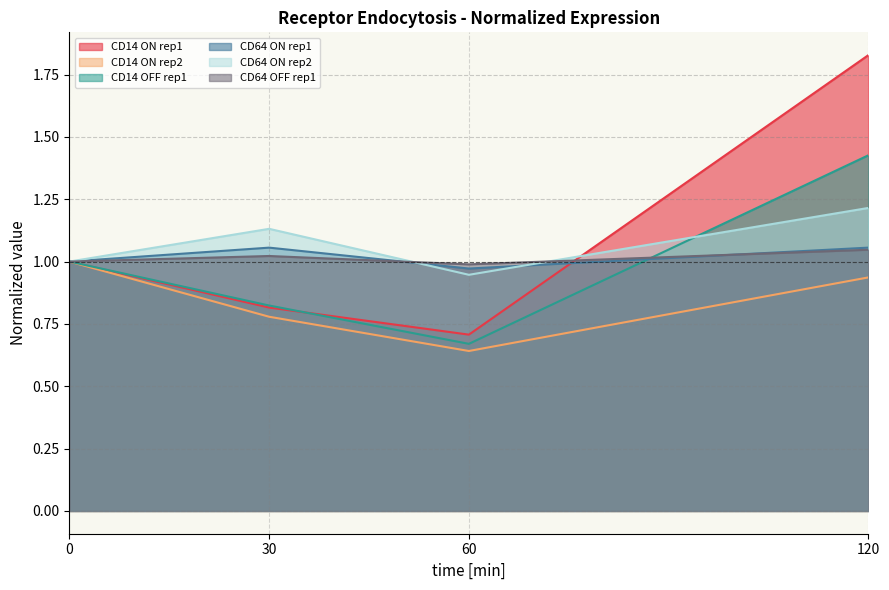

The CD64 ON rep2 series shows 1.0 at 0. True or false?

True